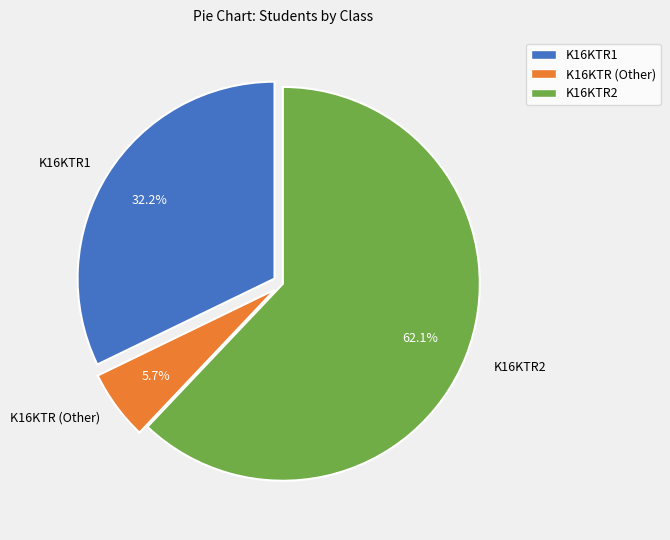

How many slices are in this pie chart?

3